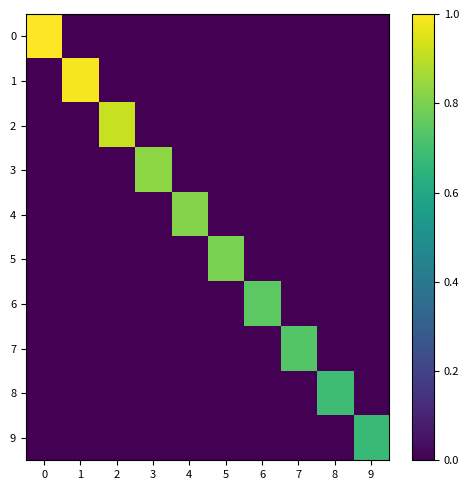

Reading left to right, list all the values displayed in this chart.

0: 0=1.0	1=0.0	2=0.0	3=0.0	4=0.0	5=0.0	6=0.0	7=0.0	8=0.0	9=0.0
1: 0=0.0	1=1.0	2=0.0	3=0.0	4=0.0	5=0.0	6=0.0	7=0.0	8=0.0	9=0.0
2: 0=0.0	1=0.0	2=0.9	3=0.0	4=0.0	5=0.0	6=0.0	7=0.0	8=0.0	9=0.0
3: 0=0.0	1=0.0	2=0.0	3=0.8	4=0.0	5=0.0	6=0.0	7=0.0	8=0.0	9=0.0
4: 0=0.0	1=0.0	2=0.0	3=0.0	4=0.8	5=0.0	6=0.0	7=0.0	8=0.0	9=0.0
5: 0=0.0	1=0.0	2=0.0	3=0.0	4=0.0	5=0.8	6=0.0	7=0.0	8=0.0	9=0.0
6: 0=0.0	1=0.0	2=0.0	3=0.0	4=0.0	5=0.0	6=0.7	7=0.0	8=0.0	9=0.0
7: 0=0.0	1=0.0	2=0.0	3=0.0	4=0.0	5=0.0	6=0.0	7=0.7	8=0.0	9=0.0
8: 0=0.0	1=0.0	2=0.0	3=0.0	4=0.0	5=0.0	6=0.0	7=0.0	8=0.7	9=0.0
9: 0=0.0	1=0.0	2=0.0	3=0.0	4=0.0	5=0.0	6=0.0	7=0.0	8=0.0	9=0.7